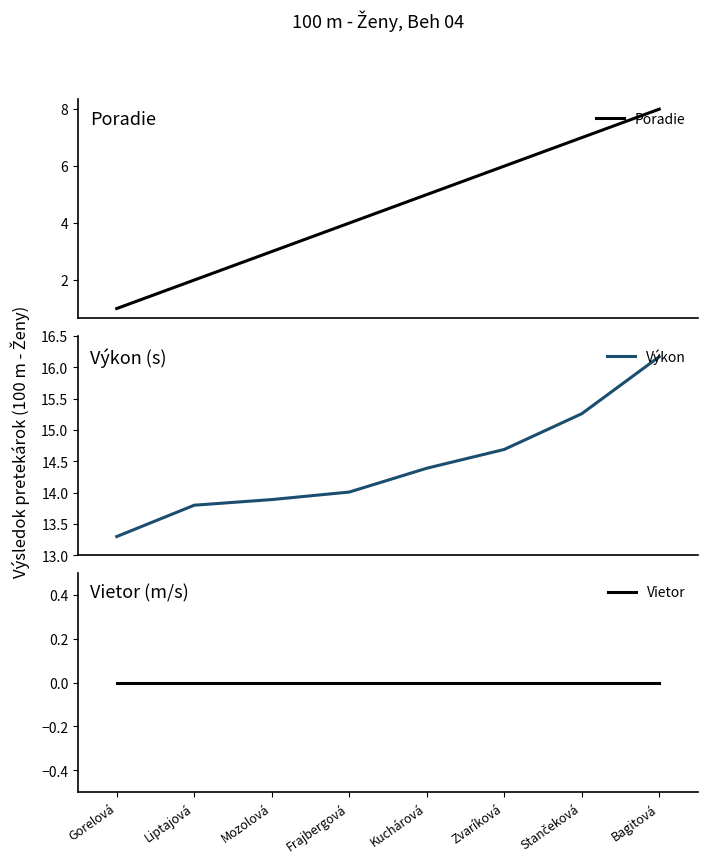

True or false: Výkon and Poradie cross at least once.

False